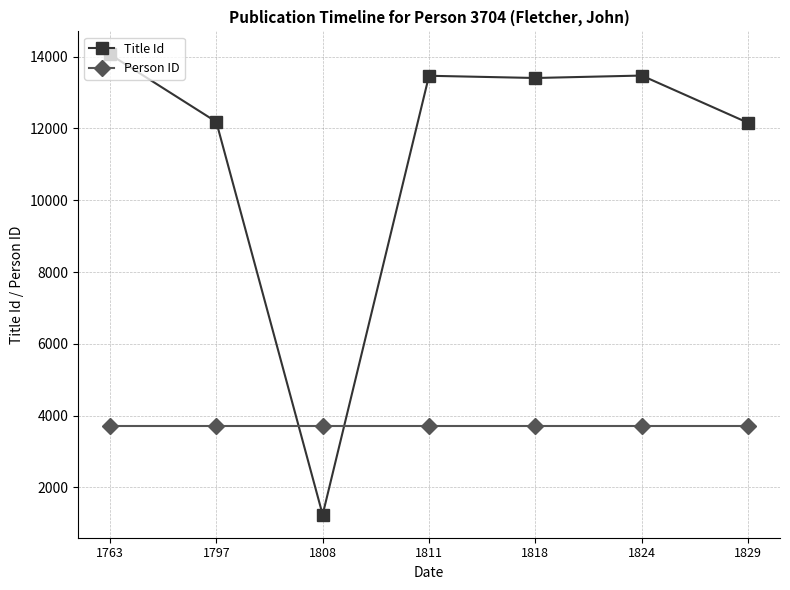

How many lines are shown in the chart?

2